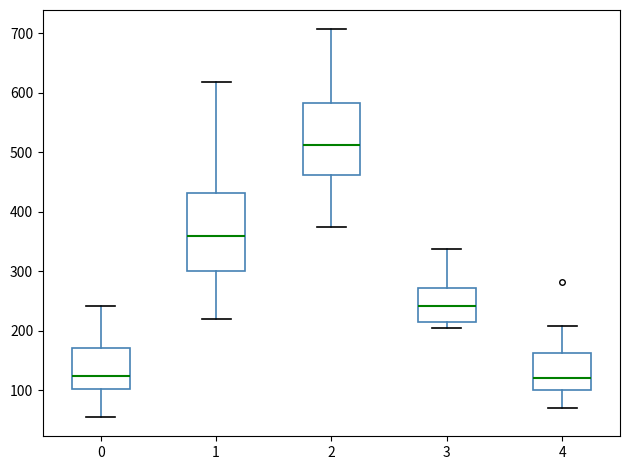

Reading left to right, transcribe this box plot: for each box, give where its median line is, the range the box spans, and where its two whiskers end, as read against the y-axis. The values are not printed on the chart, so give them approximately, as read against the axis.

0: median 120, box 100 to 170, whiskers 60 to 240
1: median 360, box 300 to 430, whiskers 220 to 620
2: median 510, box 460 to 580, whiskers 370 to 710
3: median 240, box 210 to 270, whiskers 200 to 340
4: median 120, box 100 to 160, whiskers 70 to 210